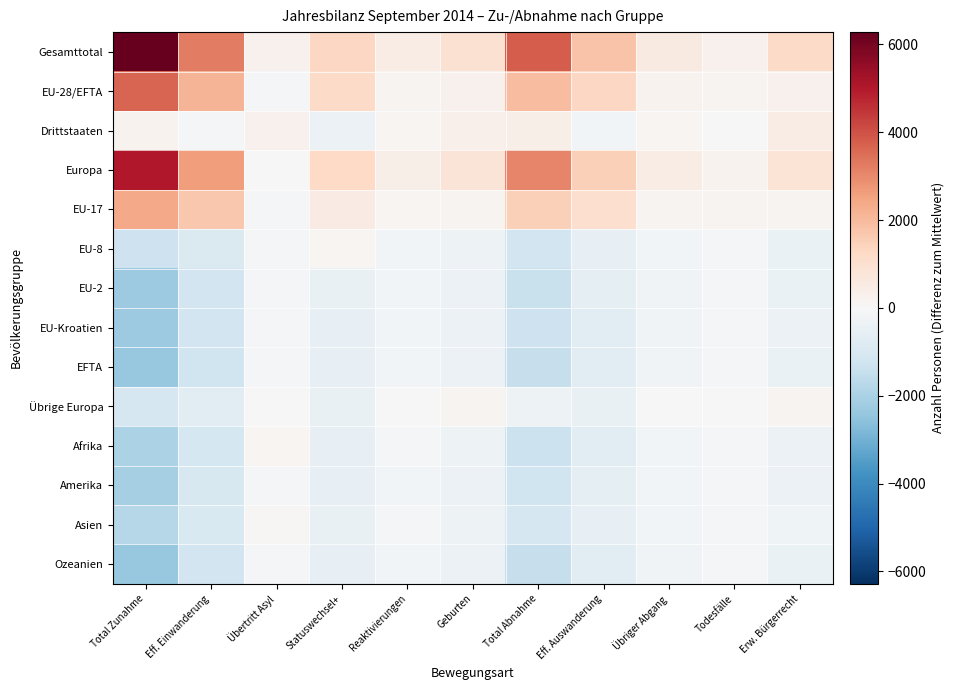

Which series has the largest total across all categories?

Gesamttotal